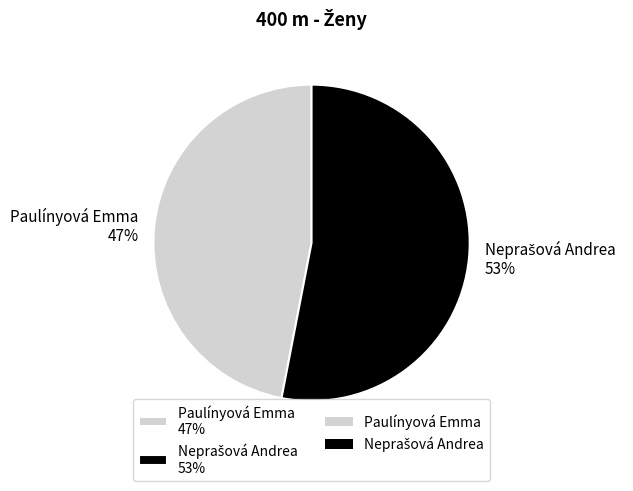

To the nearest percent, what is the average slice percentage?

50%